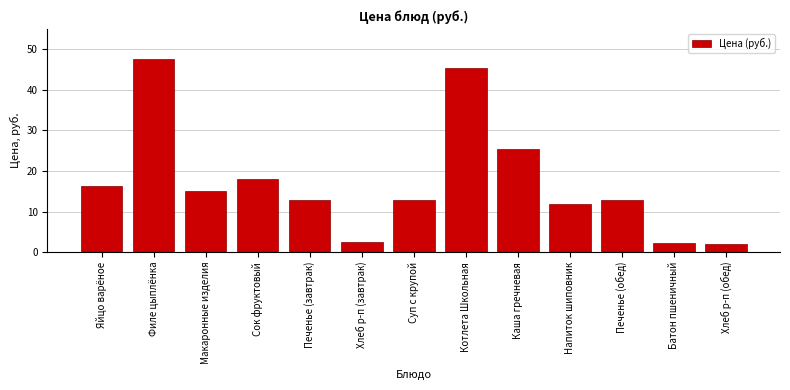

What is the label of the 6th bar from the left?

Хлеб р-п (завтрак)